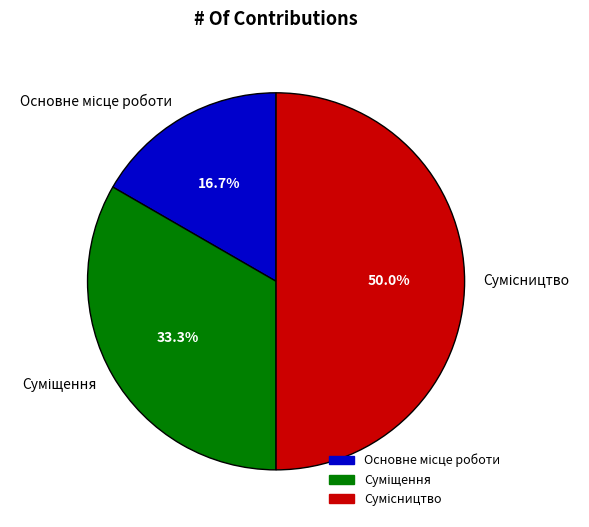

What percentage do Основне місце роботи and Суміщення together represent?

50.0%